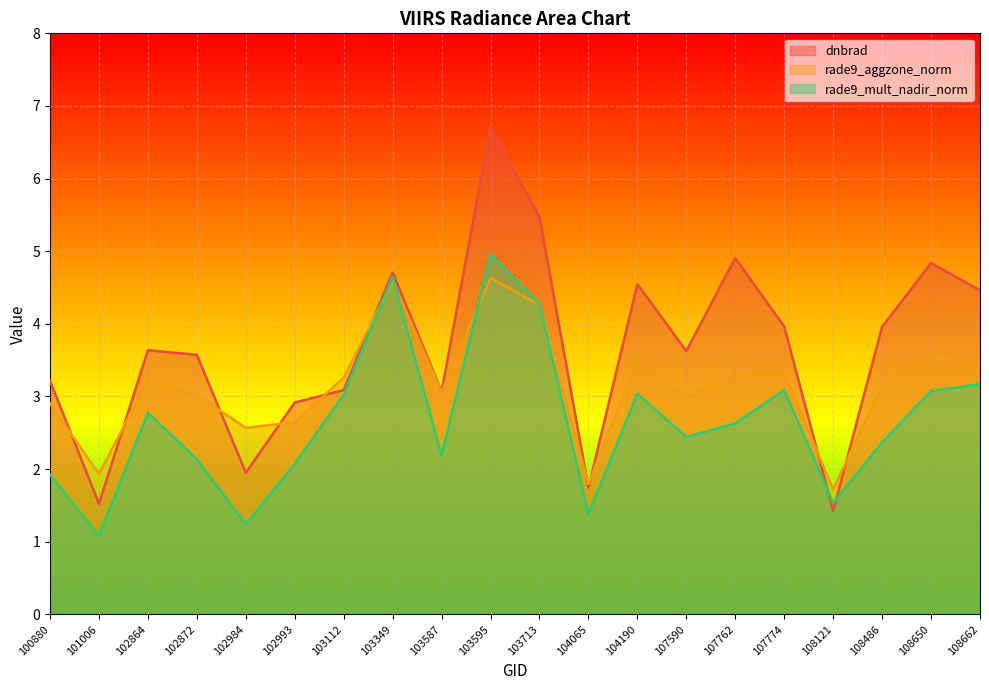

What is the difference between the second highest and minimum values in the dnbrad series?

4.0